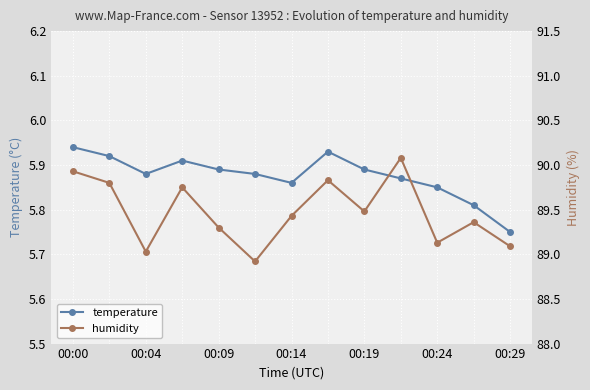

At how many categories does at least one series exceed 10?

13